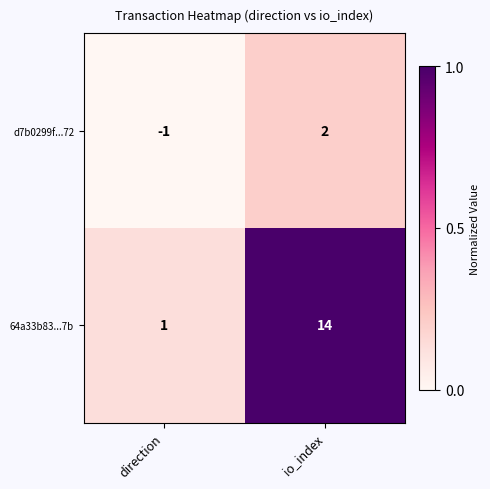

At how many categories does at least one series exceed 0?

2